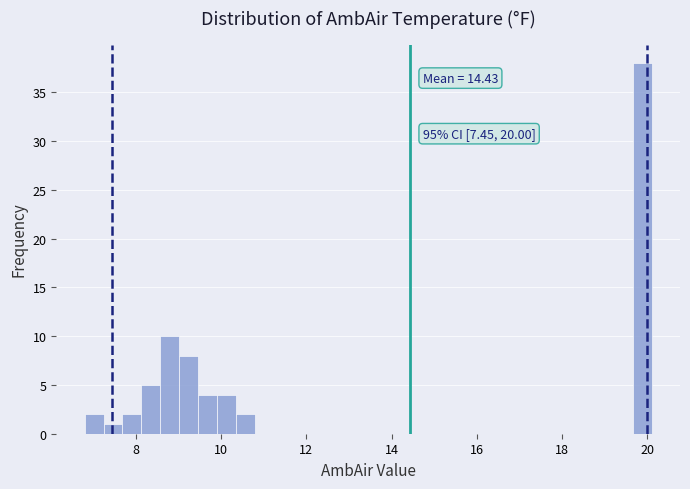

Read against the x-axis, roughly where is the centre of the tallest bar?

19.8